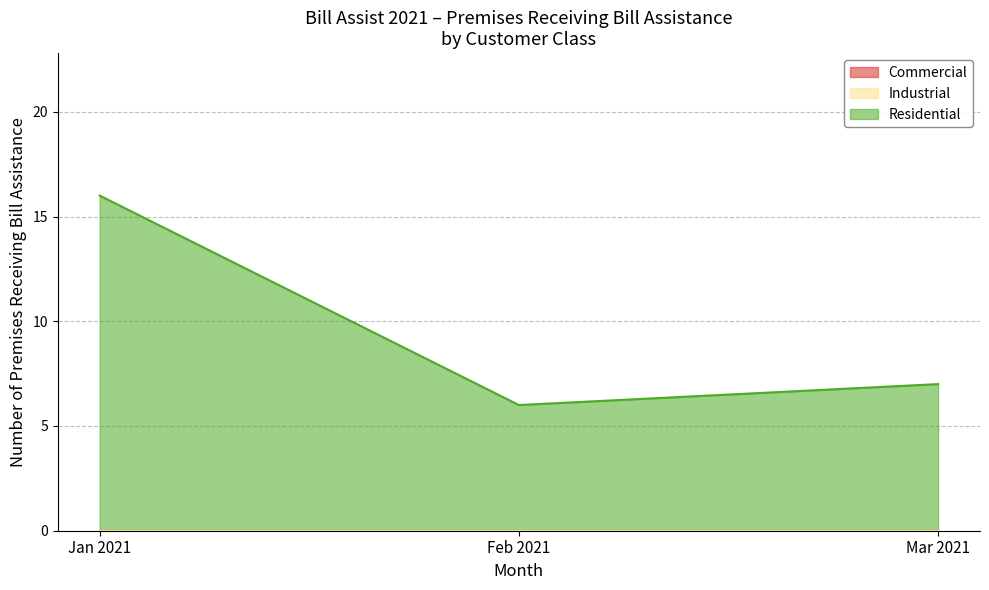

True or false: Residential and Industrial cross at least once.

False